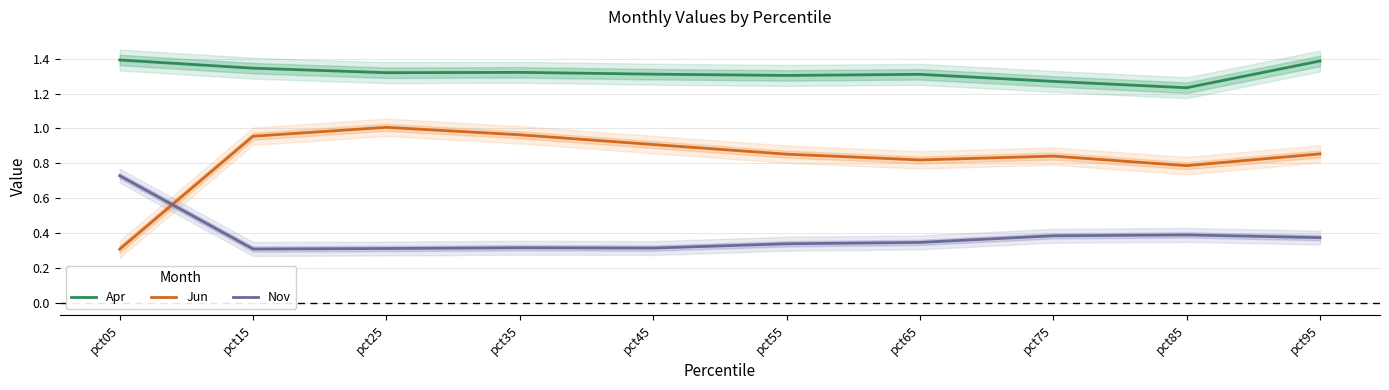

True or false: Nov and Apr cross at least once.

False